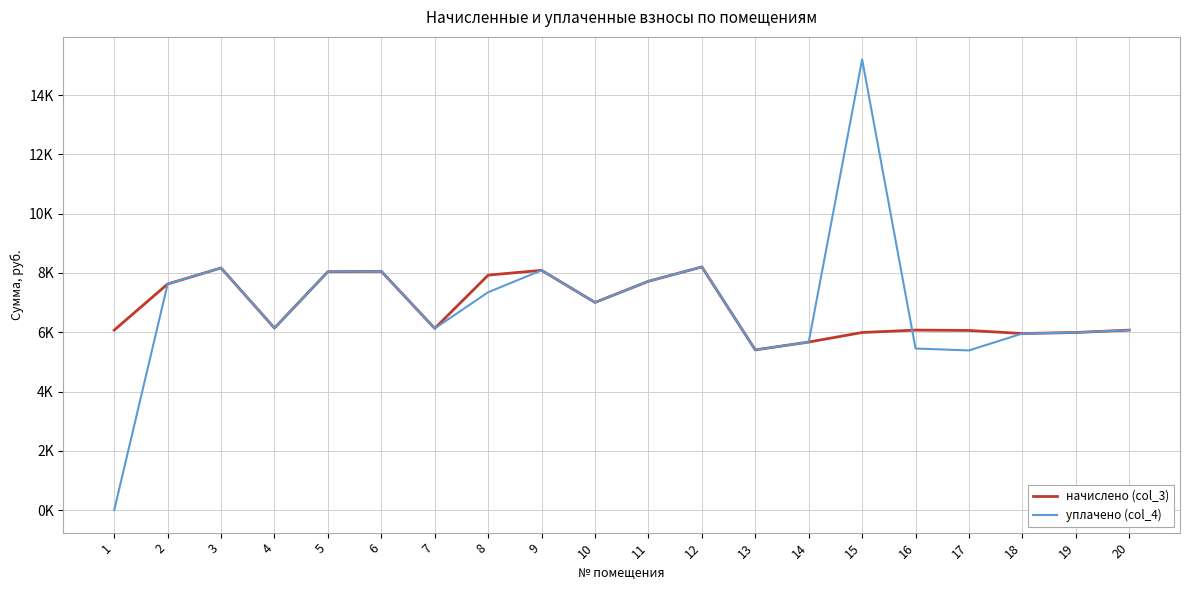

What are all the series names shown in the legend?

начислено (col_3), уплачено (col_4)